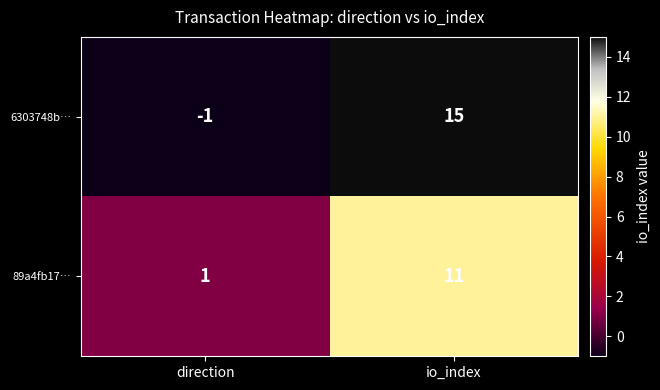

True or false: 89a4fb17… has a value of 11 at io_index.

True